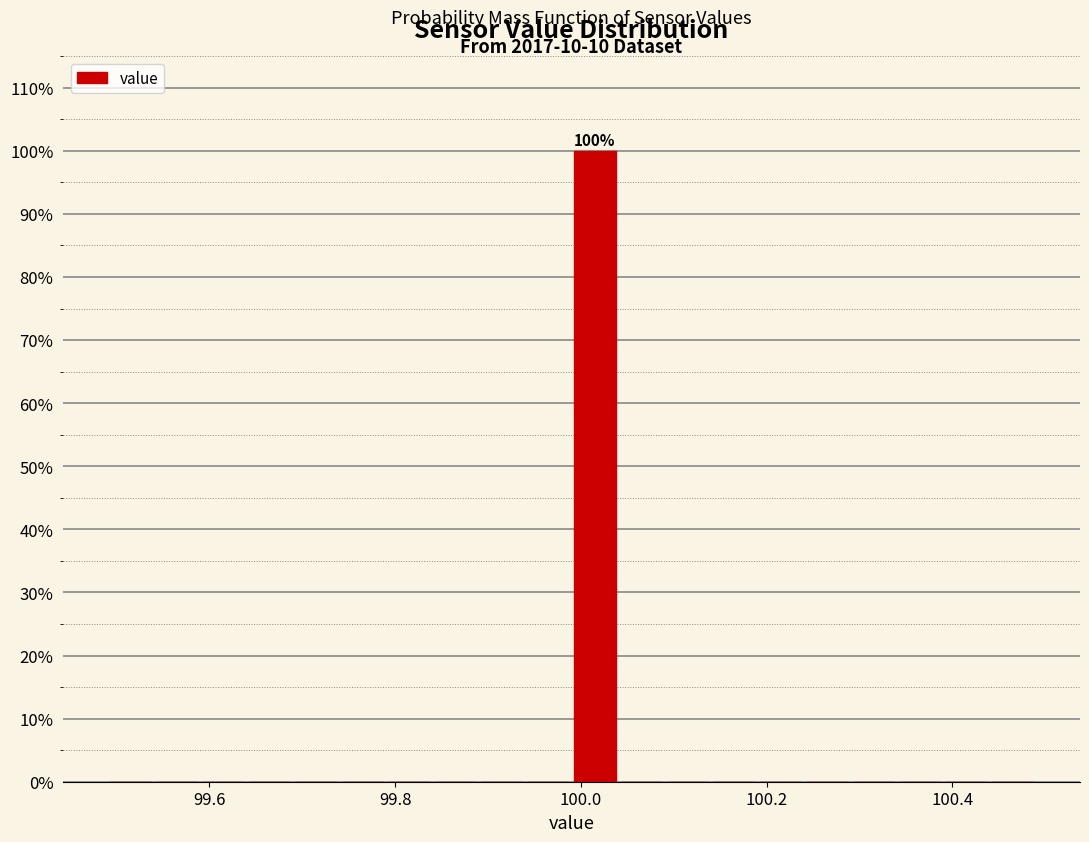

Read against the x-axis, roughly where is the centre of the tallest bar?

100.02